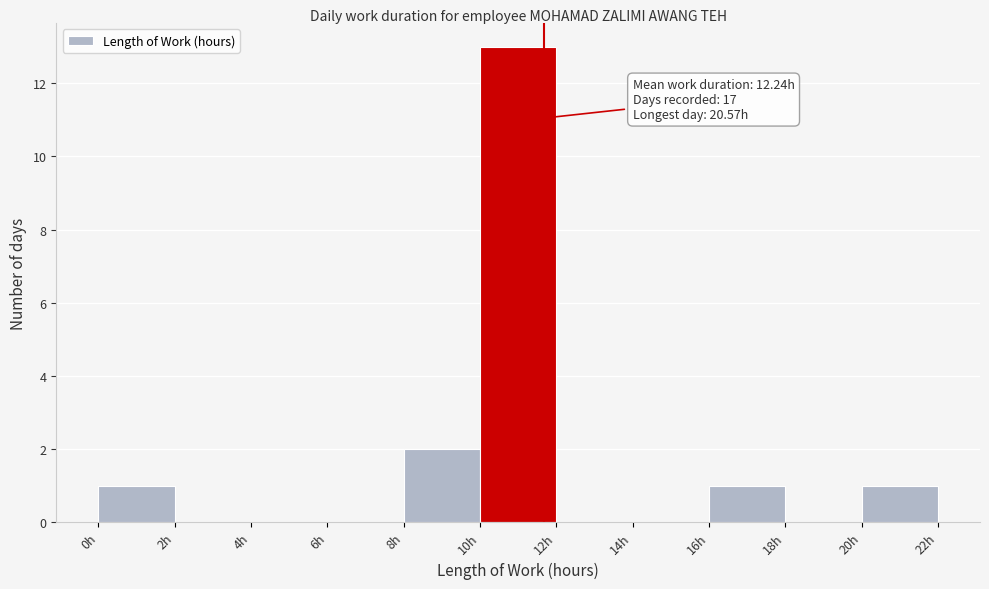

Over which range of the x-axis is the bar tallest?

10 to 12